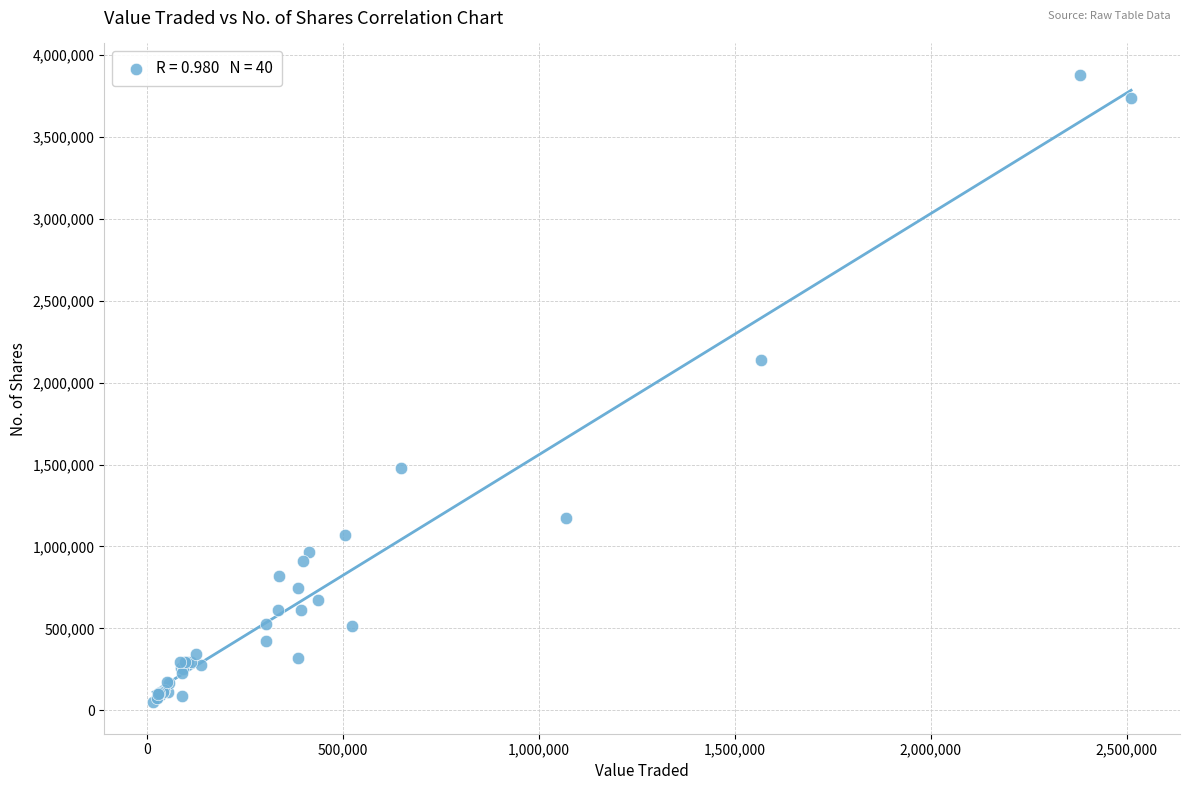

What Y value in the scatter plot is closest to 1964065?

2138491